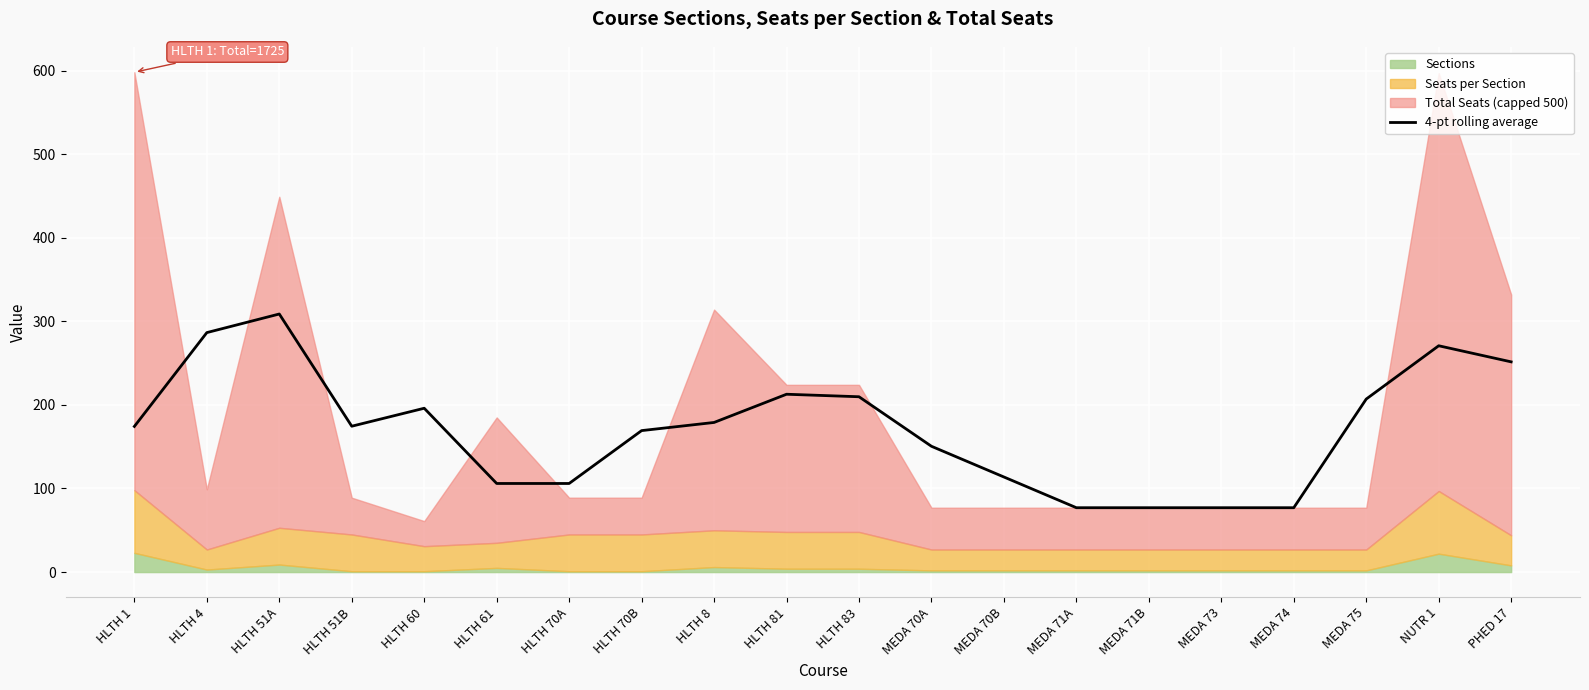

Reading right to left, extract all data points from this chart.

PHED 17=251.5	NUTR 1=270.8	MEDA 75=207.0	MEDA 74=77.0	MEDA 73=77.0	MEDA 71B=77.0	MEDA 71A=77.0	MEDA 70B=113.8	MEDA 70A=150.5	HLTH 83=209.8	HLTH 81=212.8	HLTH 8=179.0	HLTH 70B=169.2	HLTH 70A=106.0	HLTH 61=106.0	HLTH 60=196.0	HLTH 51B=174.5	HLTH 51A=308.8	HLTH 4=286.5	HLTH 1=174.2